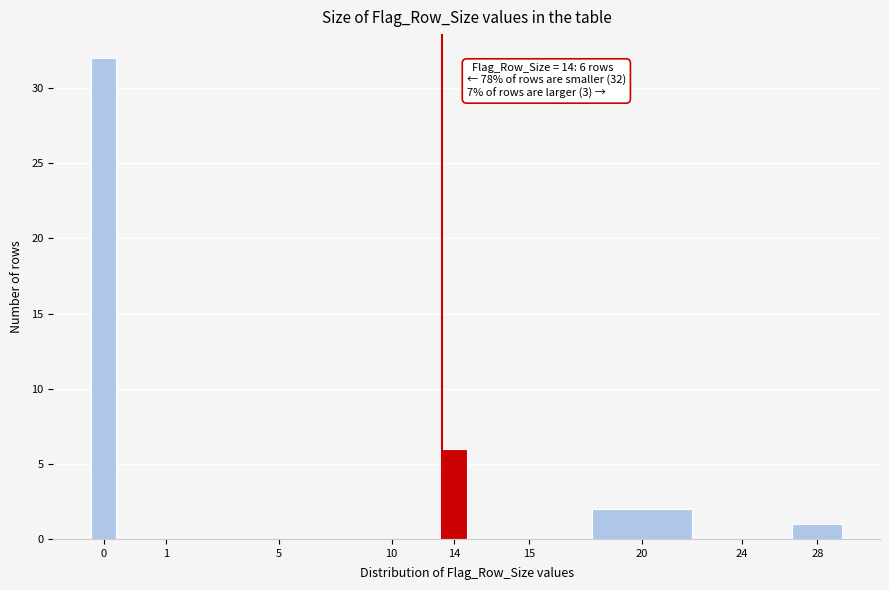

Reading left to right, list all the values displayed in this chart.

0=32	1=0	5=0	10=0	14=6	15=0	20=2	24=0	28=1